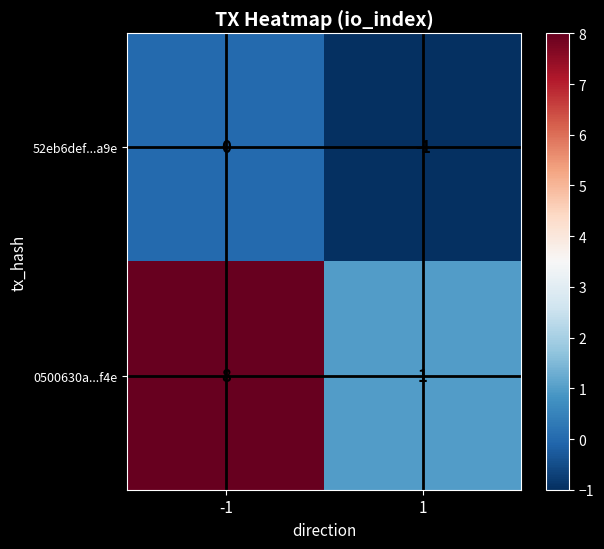

Which series has the largest range (max minus min)?

0500630a...f4e